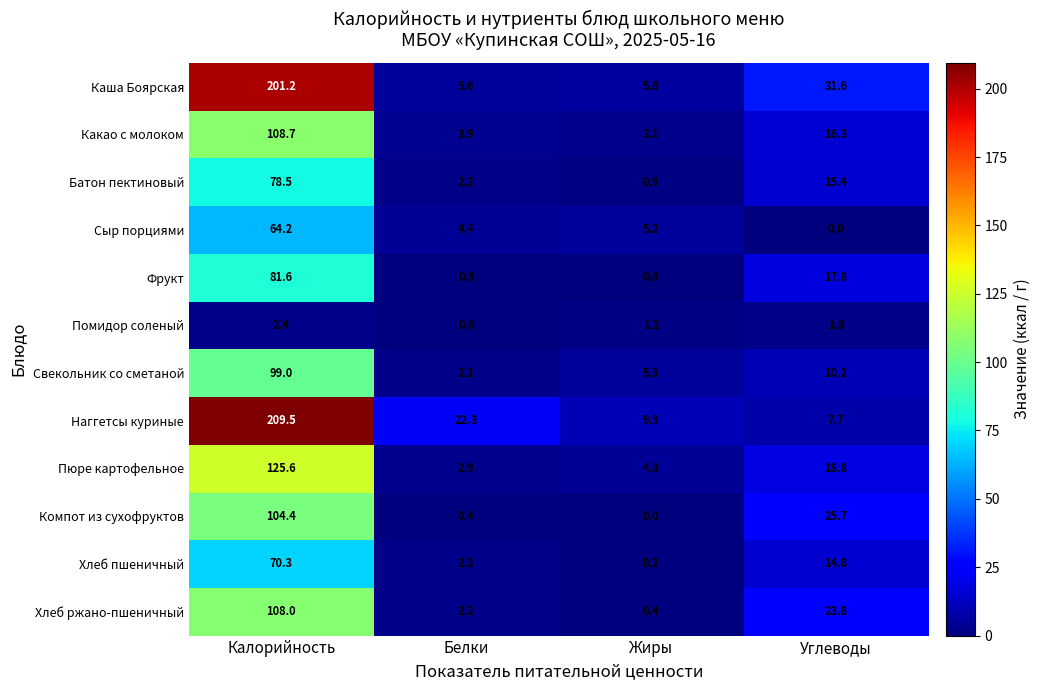

What is the greatest value displayed?

209.5